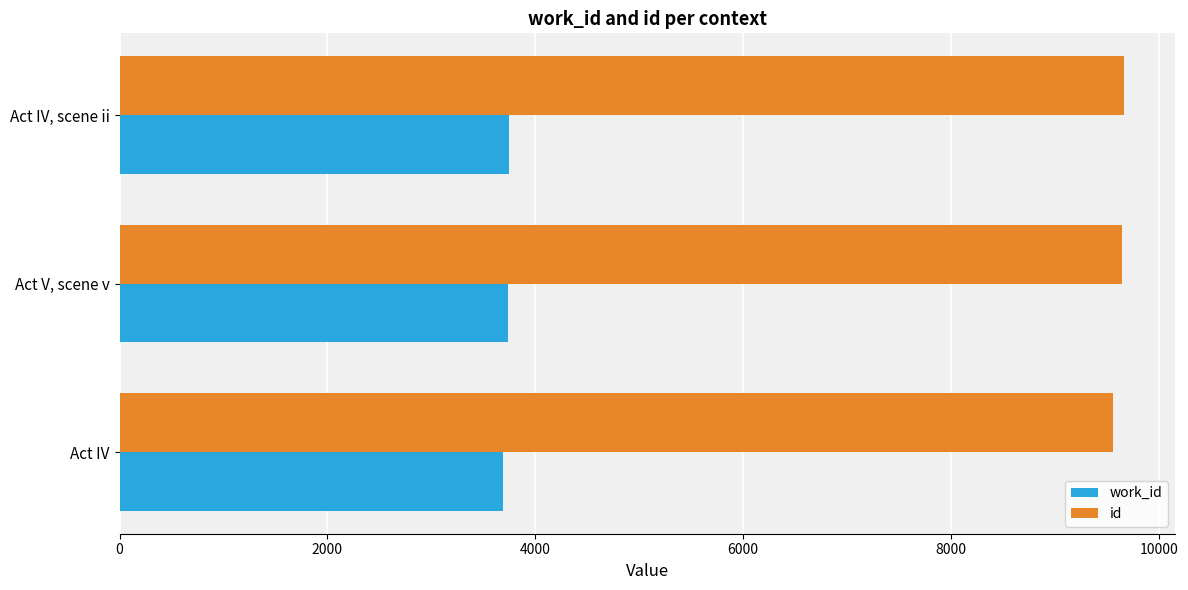

Rank the series by their maximum value, from lowest to highest.

work_id, id